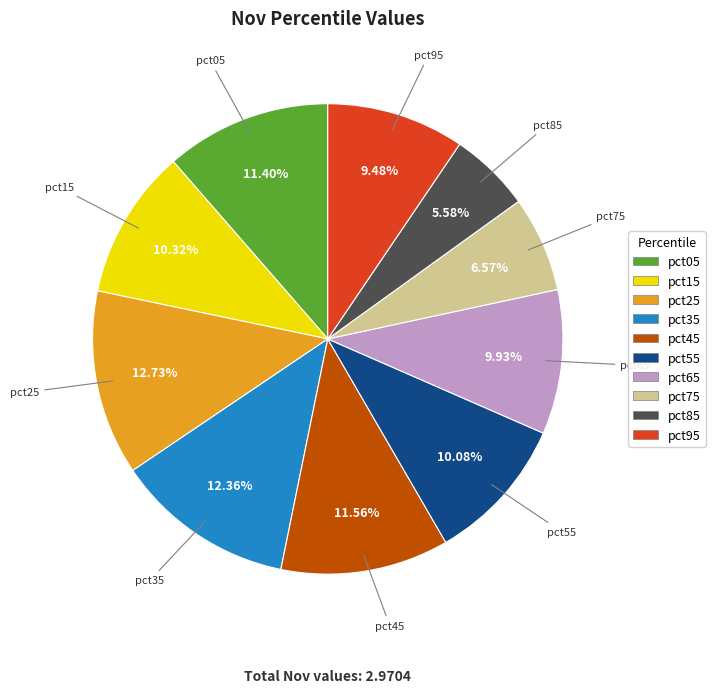

Is pct75 the majority of the pie?

No